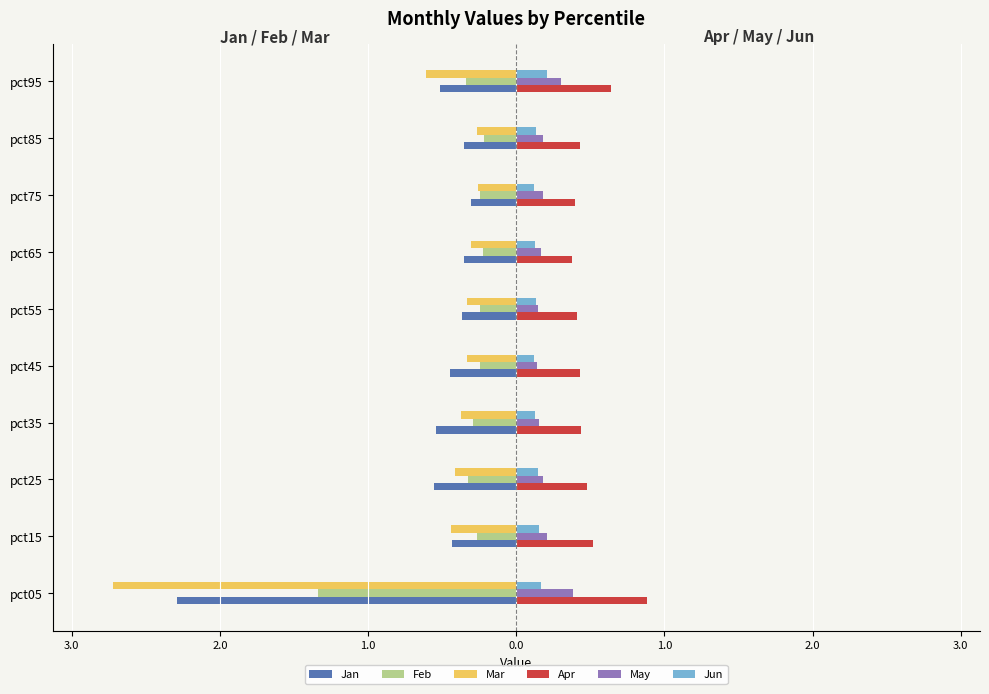

What are all the series names shown in the legend?

Jan, Feb, Mar, Apr, May, Jun